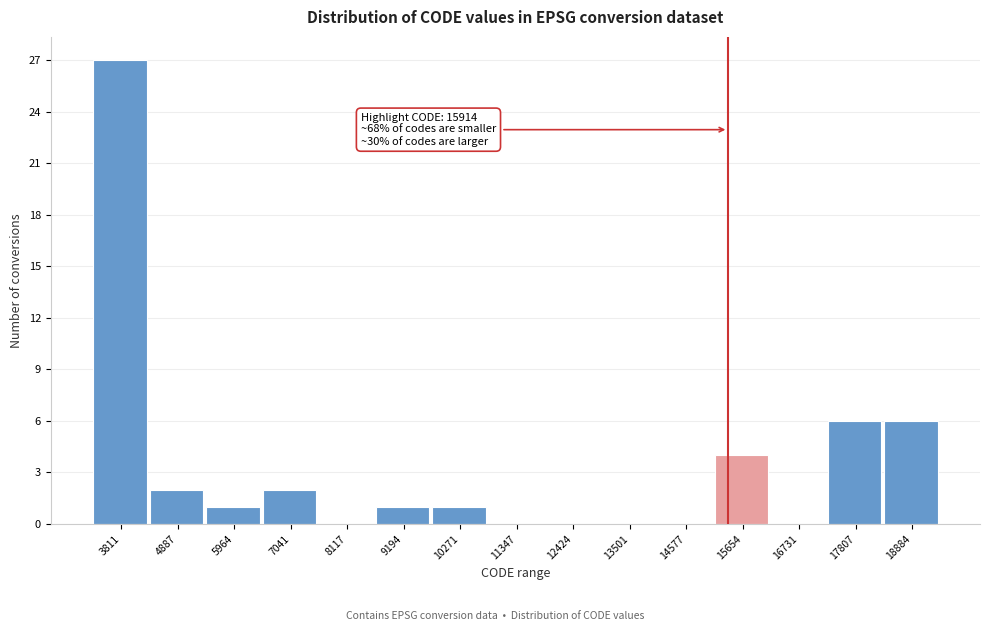

Reading left to right, list all the values displayed in this chart.

3811=27	4887=2	5964=1	7041=2	8117=0	9194=1	10271=1	11347=0	12424=0	13501=0	14577=0	15654=4	16731=0	17807=6	18884=6